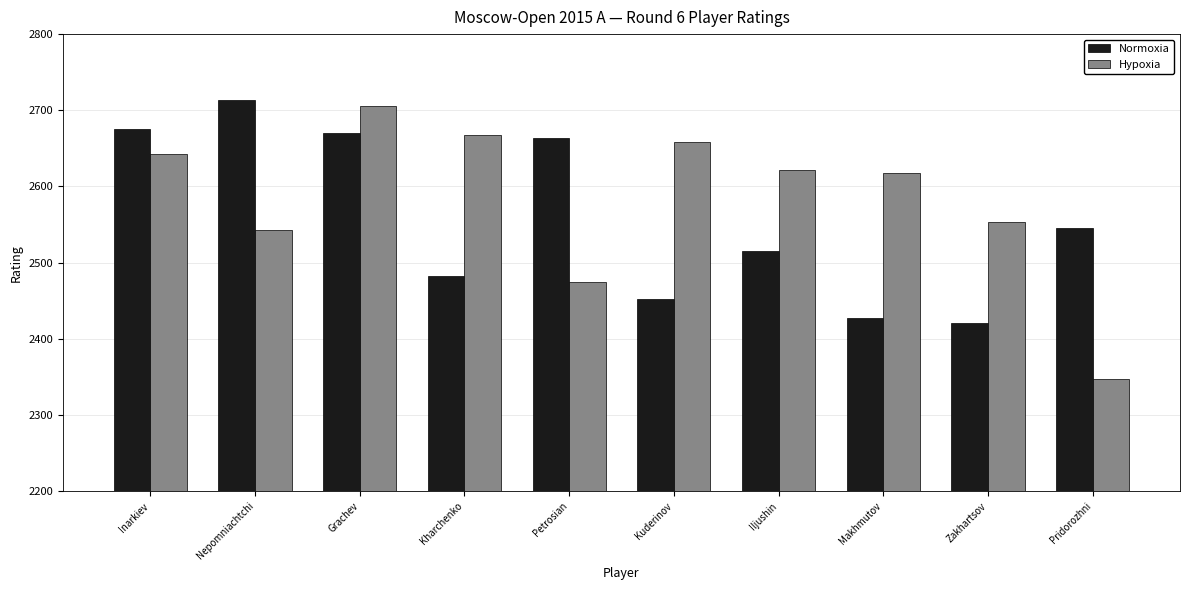

Reading left to right, transcribe all the data shown in this chart.

Normoxia: 2675	2714	2670	2483	2663	2452	2515	2428	2421	2545
Hypoxia: 2642	2543	2706	2668	2475	2659	2622	2618	2554	2347